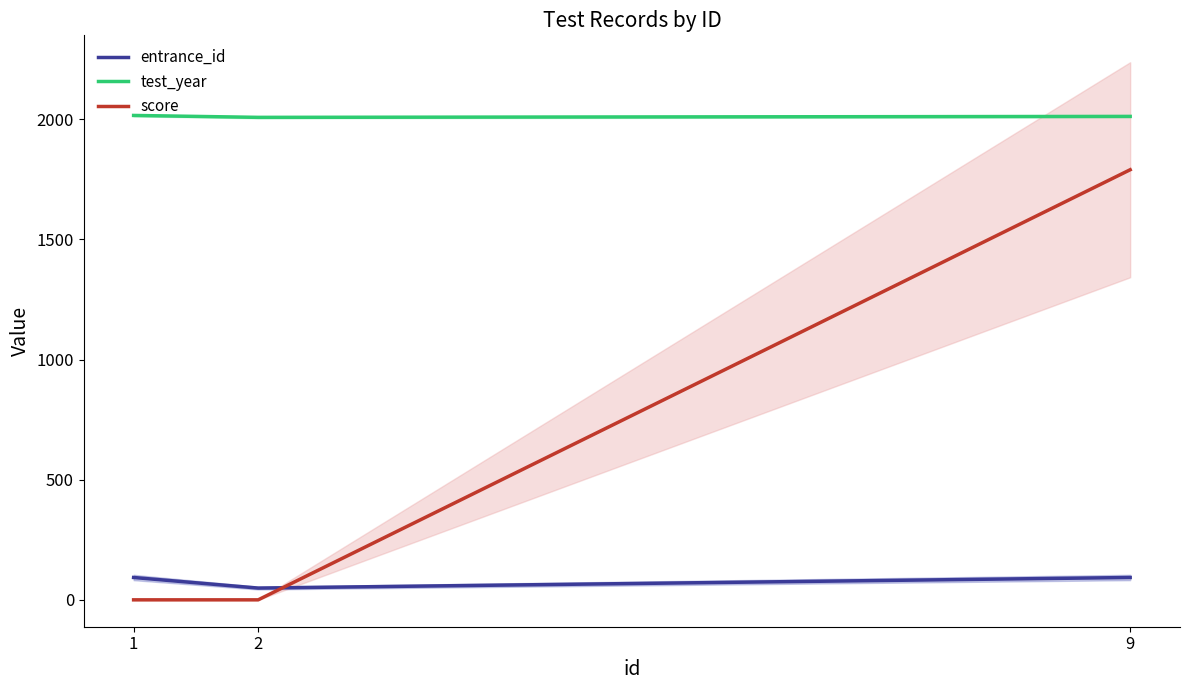

List the series in order of their overall mean, lowest first.

entrance_id, score, test_year